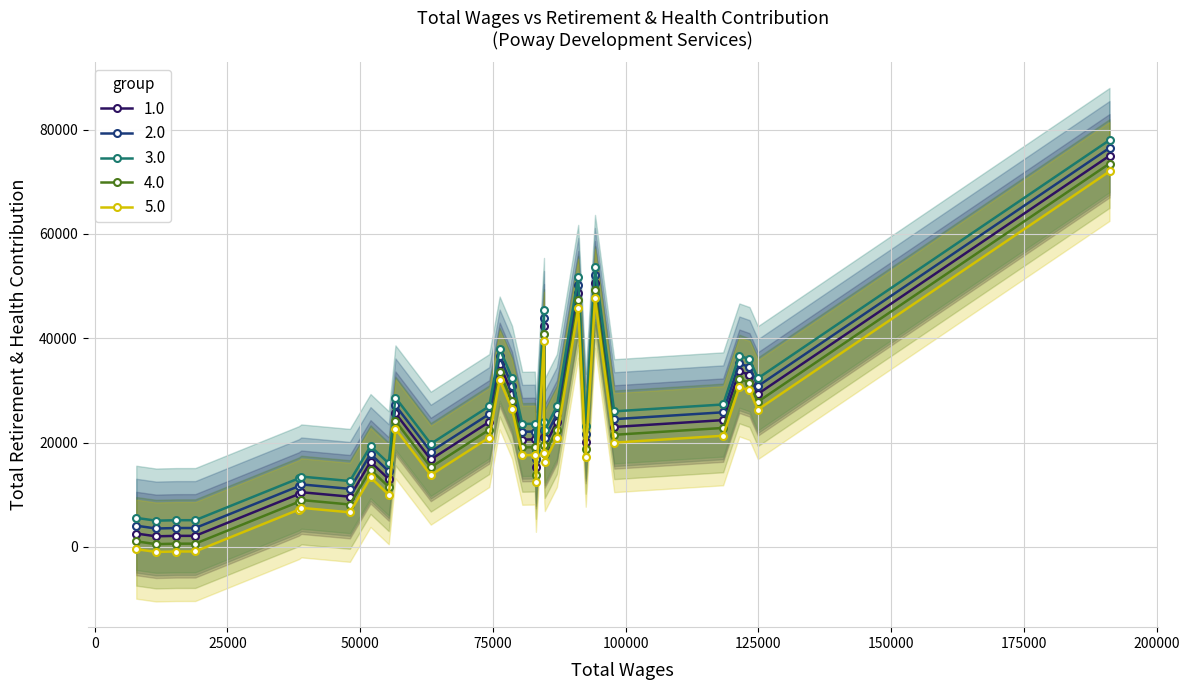

True or false: 3.0 has more than 0 points higher than both neighbors.

True